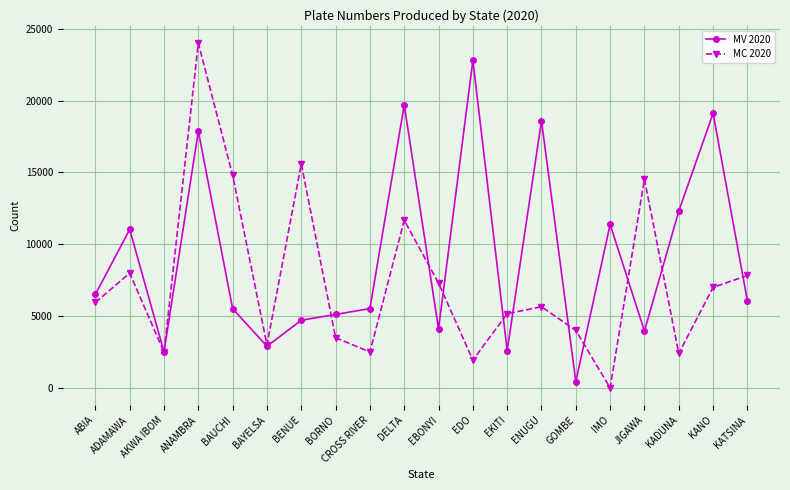

What are all the series names shown in the legend?

MV 2020, MC 2020